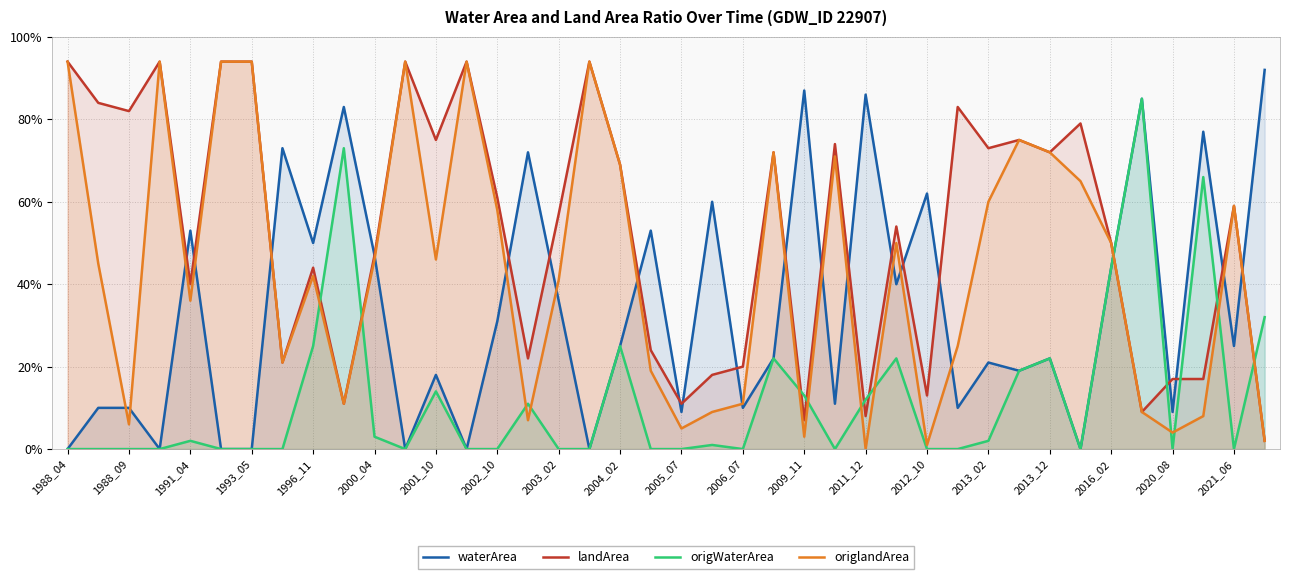

Does the chart display data point markers on the line(s)?

No